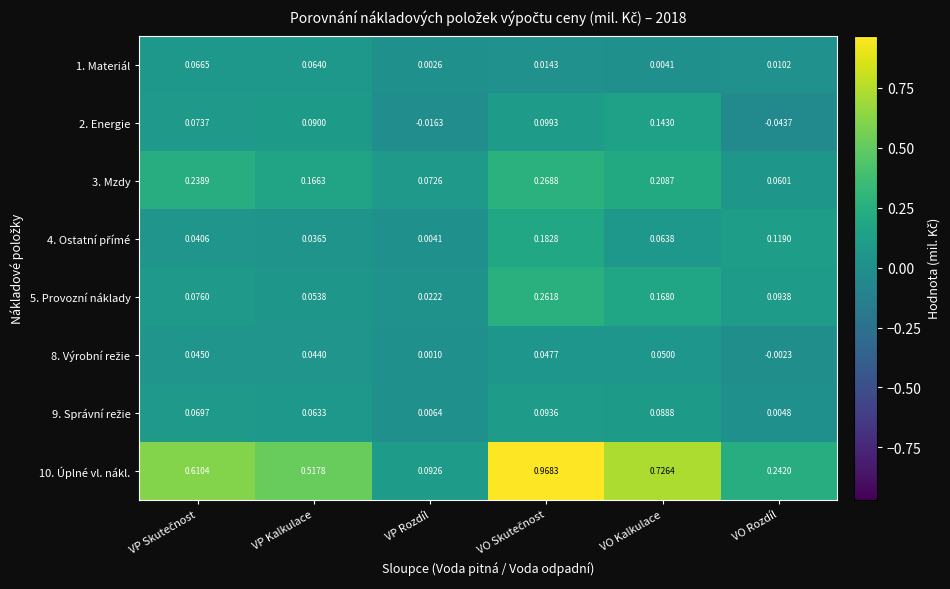

Where is 10. Úplné vl. nákl. nearest to the value 0?

VP Rozdíl